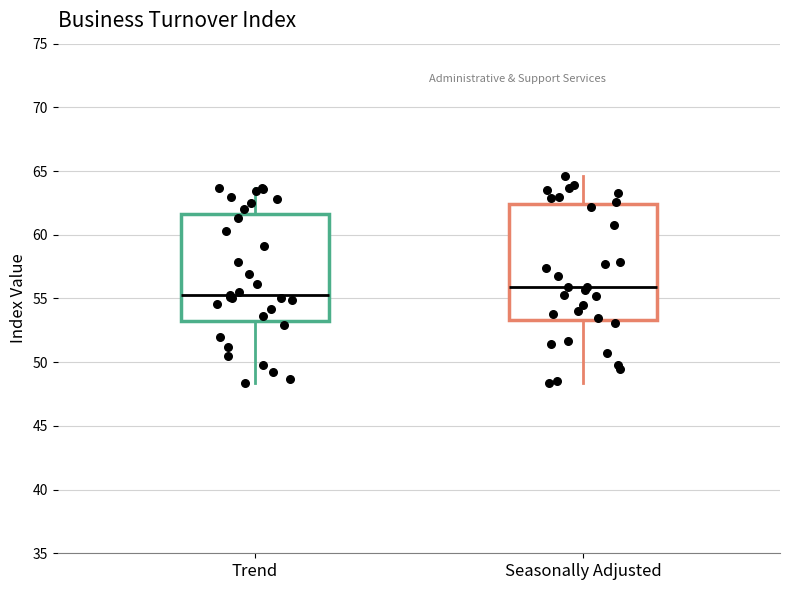

Reading left to right, transcribe this box plot: for each box, give where its median line is, the range the box spans, and where its two whiskers end, as read against the y-axis. The values are not printed on the chart, so give them approximately, as read against the axis.

Trend: median 55.5, box 53.5 to 61.5, whiskers 48.5 to 63.5
Seasonally Adjusted: median 56.0, box 53.5 to 62.5, whiskers 48.5 to 64.5